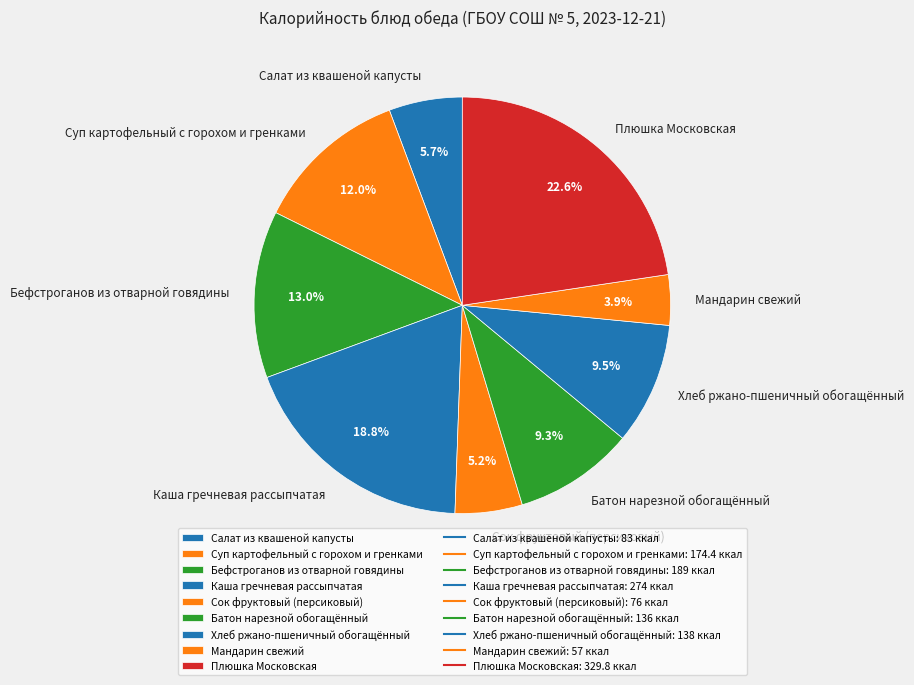

Approximately how many times larger is the value at Бефстроганов из отварной говядины compared to Суп картофельный с горохом и гренками?

1.1